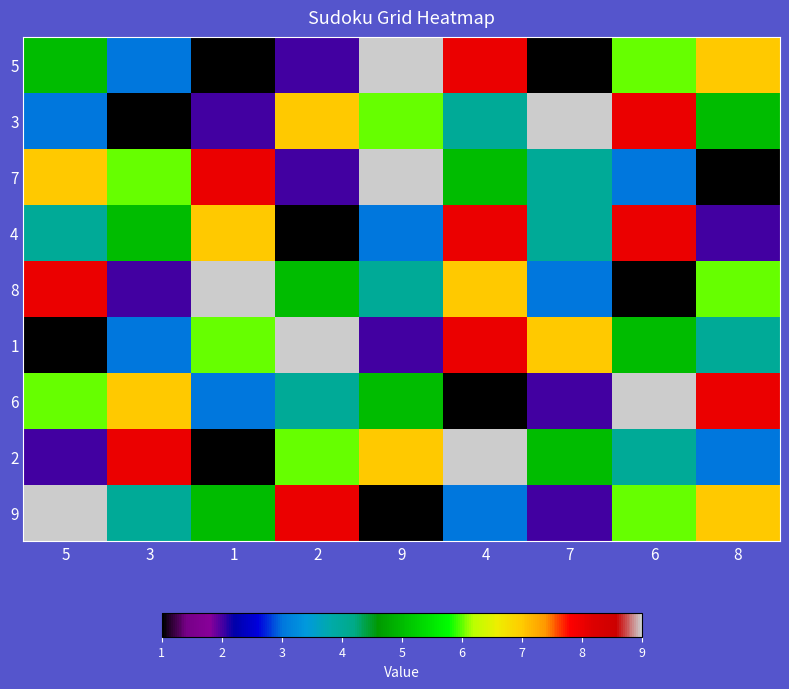

The 3 series shows 1 at 3. True or false?

True